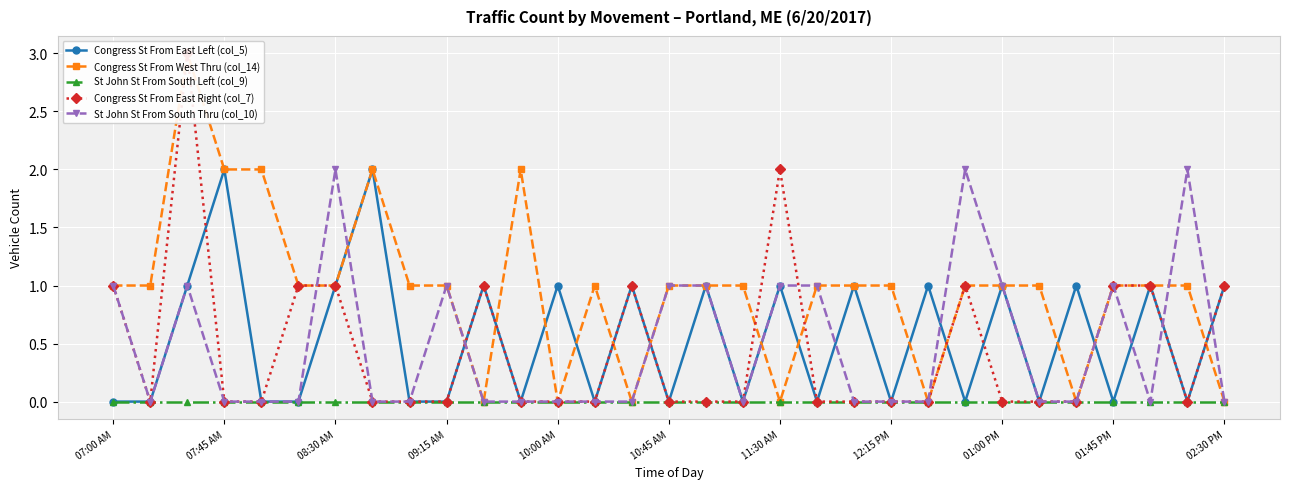

How many series are shown in this chart?

5